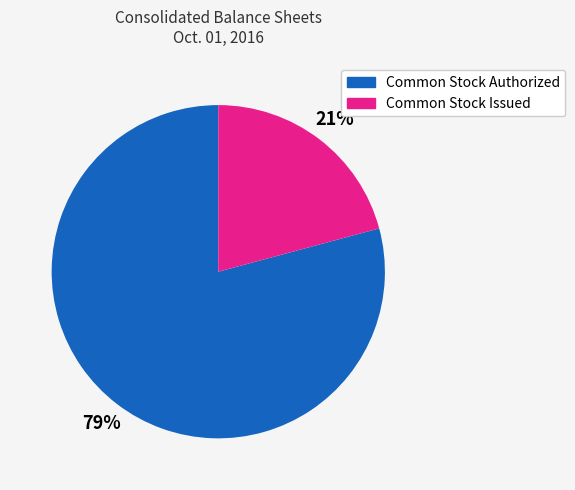

To the nearest percent, what is the difference between the largest and smallest slice percentages?

58%